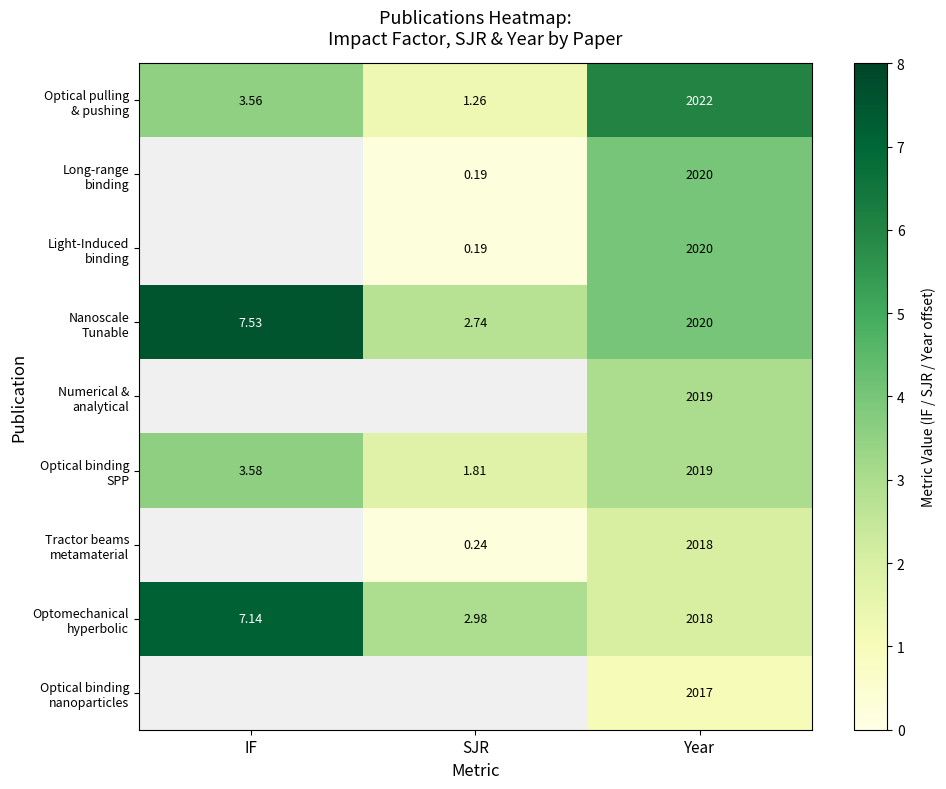

True or false: Long-range binding has a value of 0.2 at SJR.

True